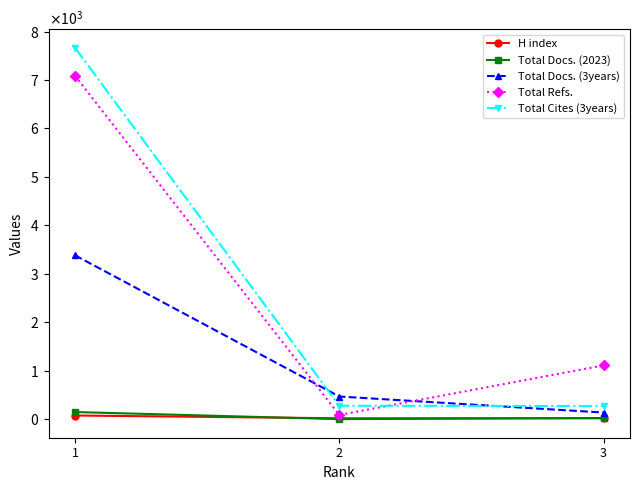

Reading right to left, extract all data points from this chart.

H index: 23	22	79
Total Docs. (2023): 27	4	151
Total Docs. (3years): 140	471	3385
Total Refs.: 1113	91	7089
Total Cites (3years): 274	280	7668